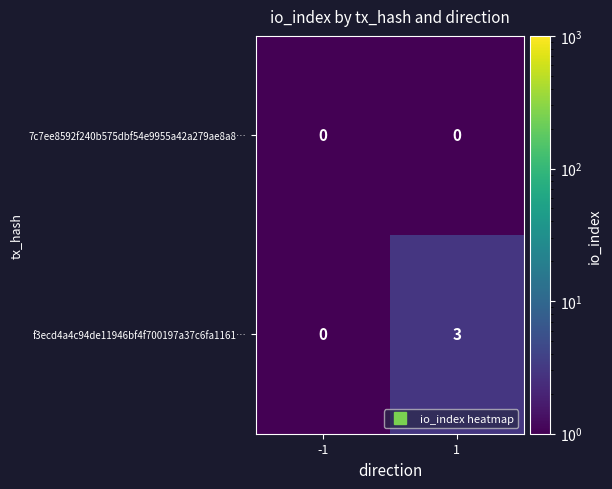

List the series in order of their peak value, lowest first.

7c7ee8592f240b575dbf54e9955a42a279ae8a8…, f3ecd4a4c94de11946bf4f700197a37c6fa1161…